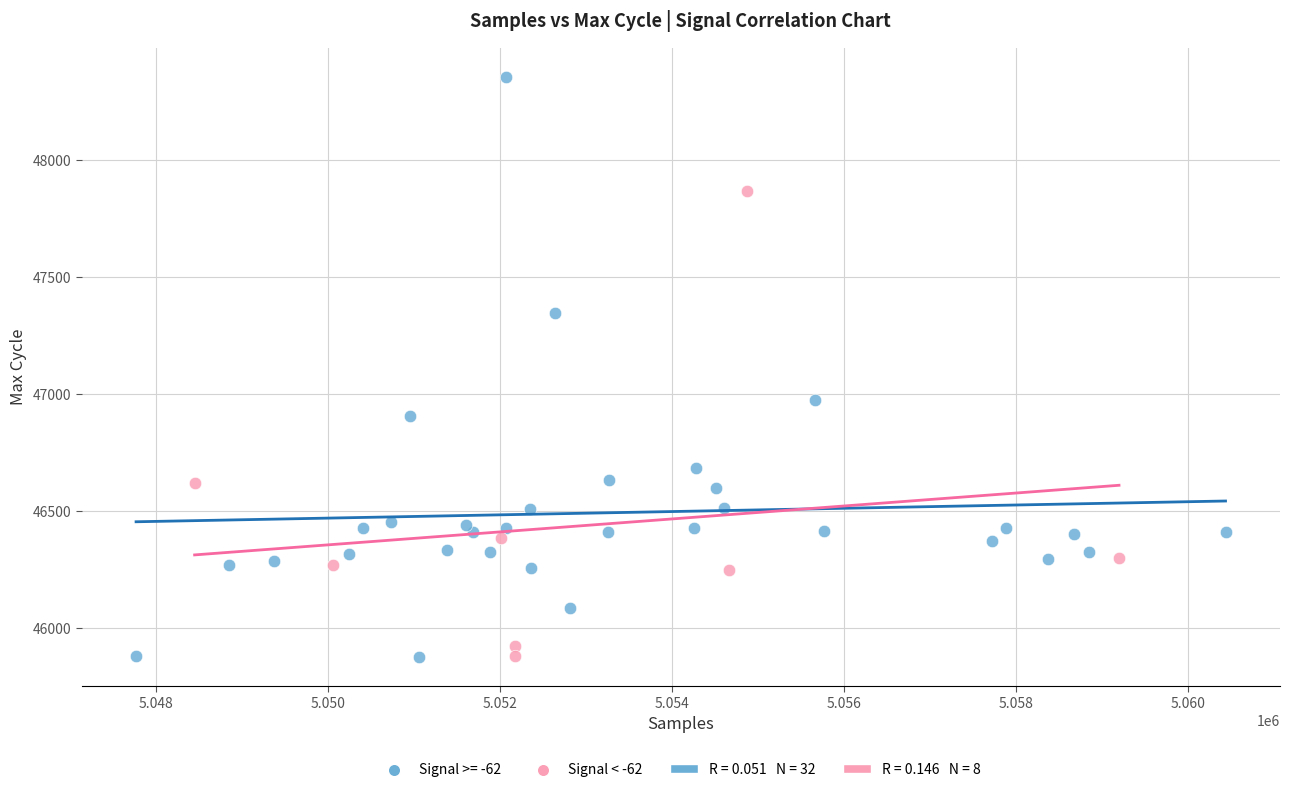

Which series reaches the maximum Y coordinate?

Signal >= -62